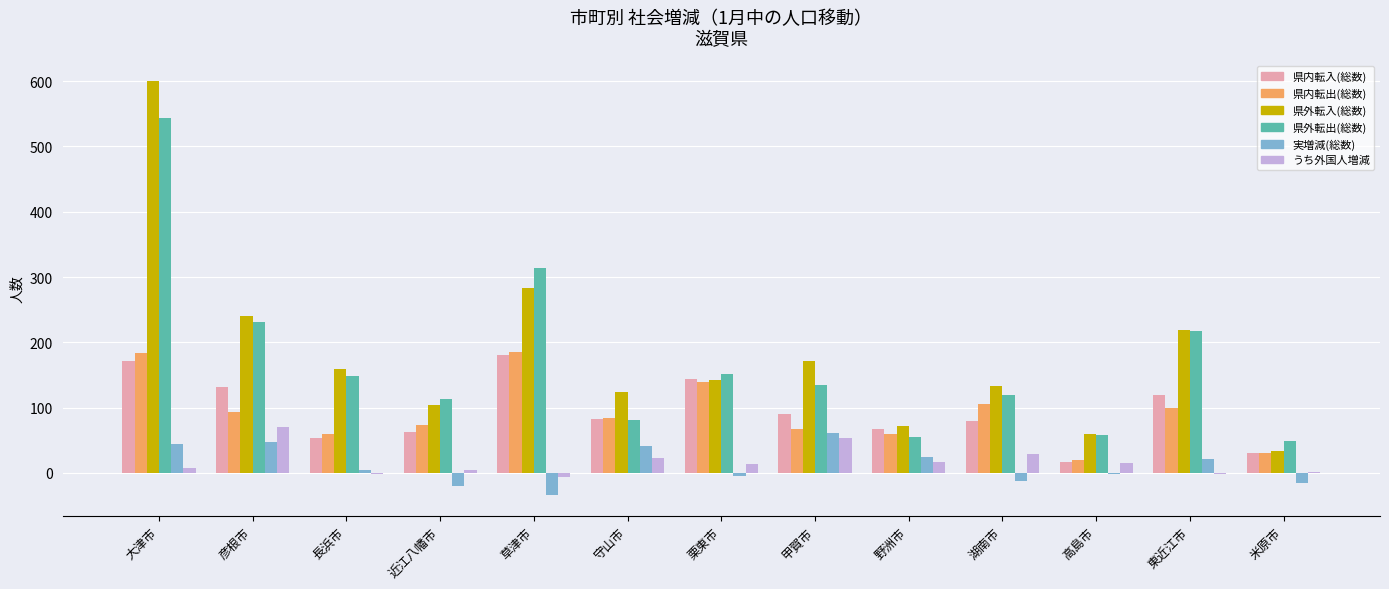

Between 湖南市 and 高島市, which series saw the biggest shift?

県内転出(総数)